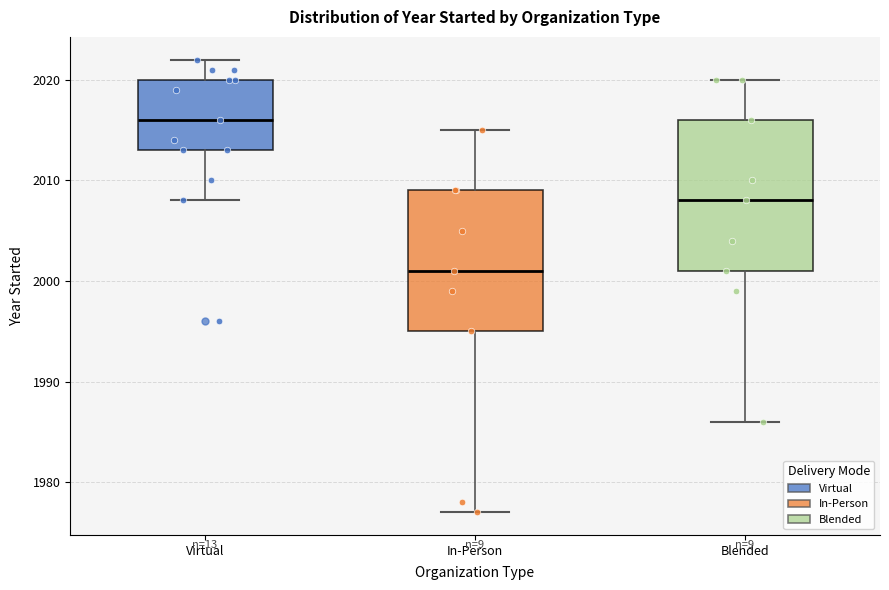

Reading left to right, read every box against the y-axis: the position of its median line, the range the box covers, and the ends of its whiskers. The values are not printed on the chart, so give them approximately, as read against the axis.

Virtual: median 2016, box 2013 to 2020, whiskers 2008 to 2022
In-Person: median 2001, box 1995 to 2009, whiskers 1977 to 2015
Blended: median 2008, box 2001 to 2016, whiskers 1986 to 2020